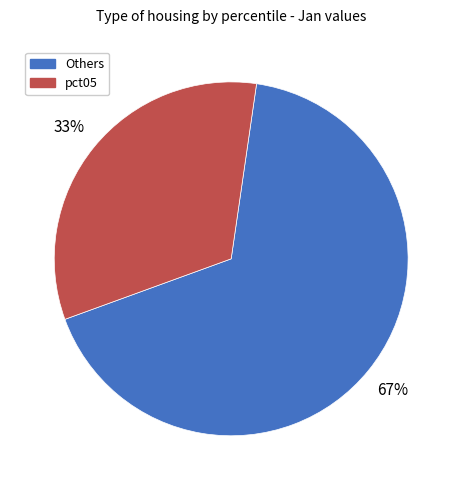

To the nearest percent, what is the difference between the largest and smallest slice percentages?

34%